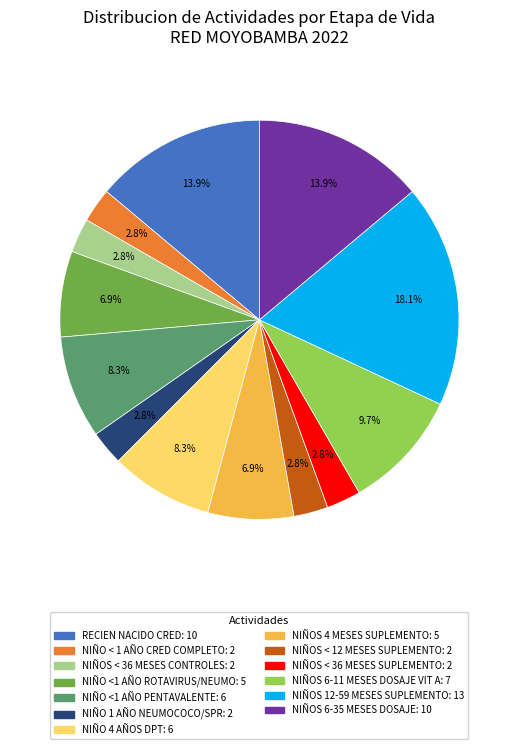

Does any single category account for the majority?

No